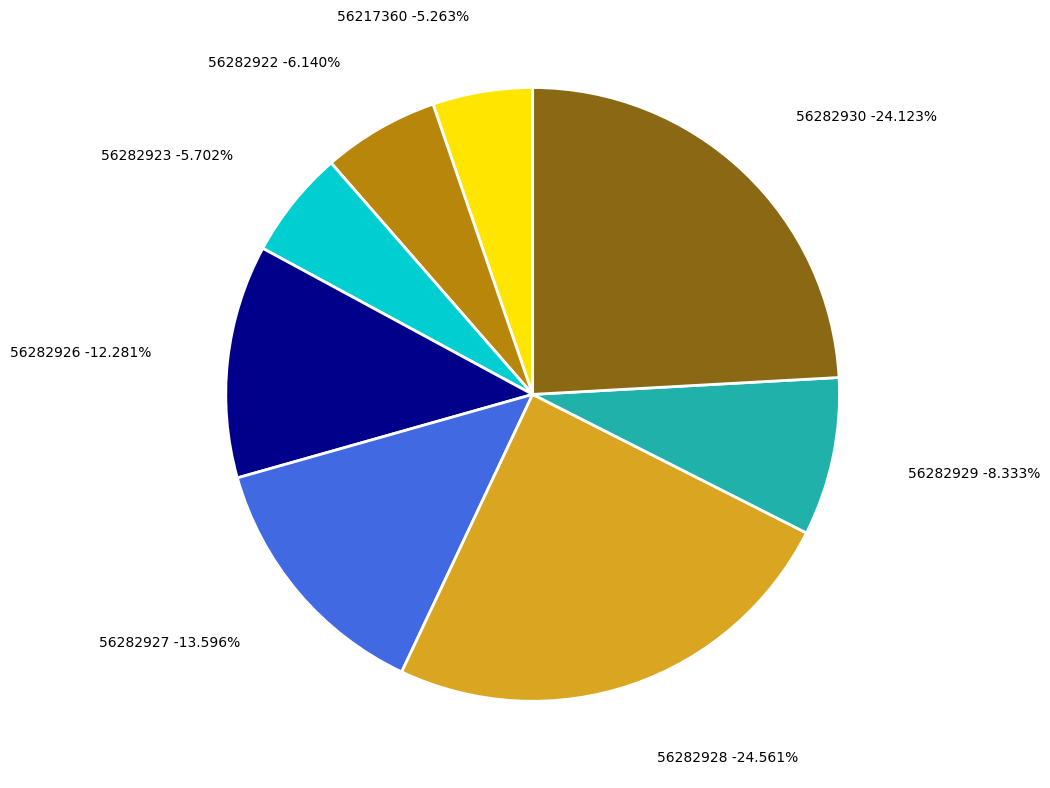

Between 56282929 and 56282928, which is larger?

56282928